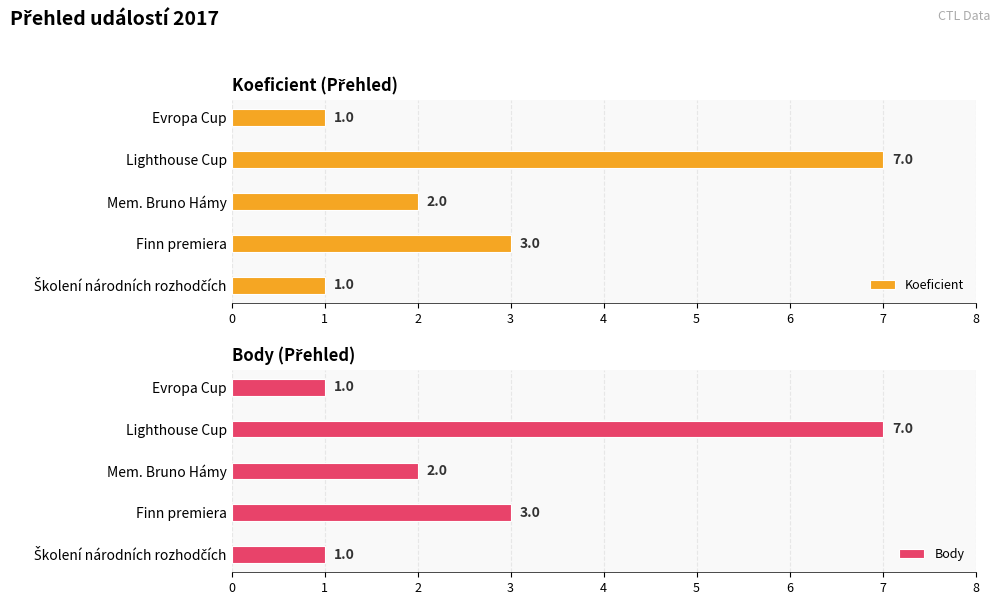

What is the difference between the maximum and minimum values in the Koeficient series?

6